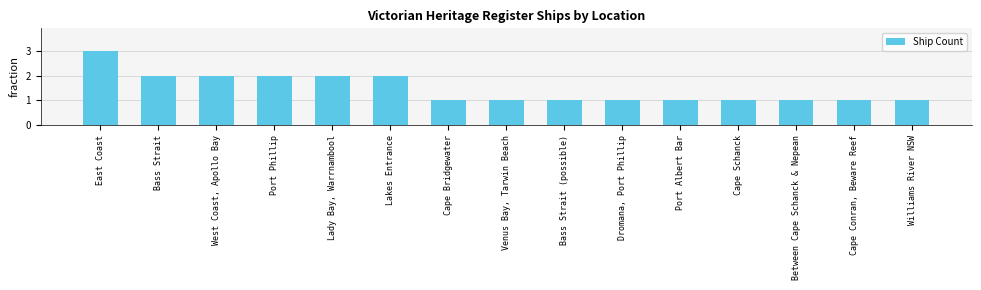

Is it true that the value at Cape Conran, Beware Reef is 1?

True